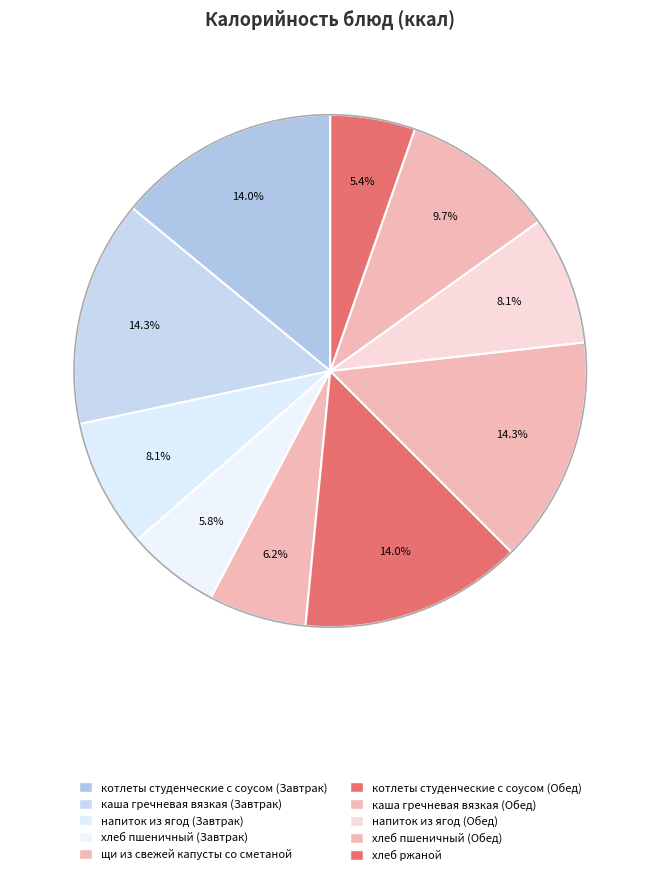

Rank the categories by value from lowest to highest.

хлеб ржаной, хлеб пшеничный (Завтрак), щи из свежей капусты со сметаной, напиток из ягод (Завтрак), напиток из ягод (Обед), хлеб пшеничный (Обед), котлеты студенческие с соусом (Завтрак), котлеты студенческие с соусом (Обед), каша гречневая вязкая (Завтрак), каша гречневая вязкая (Обед)